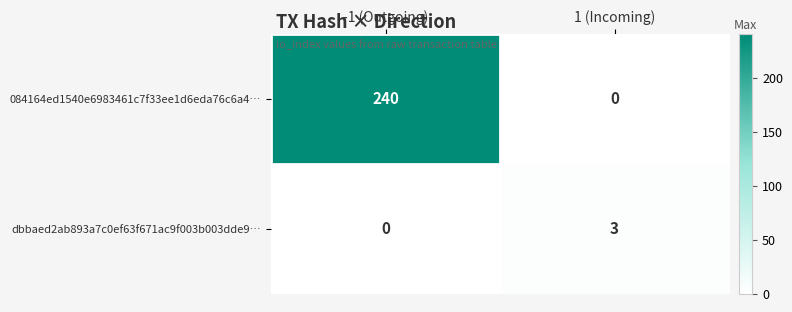

Between -1 (Outgoing) and 1 (Incoming), which series saw the biggest shift?

084164ed1540e6983461c7f33ee1d6eda76c6a4…